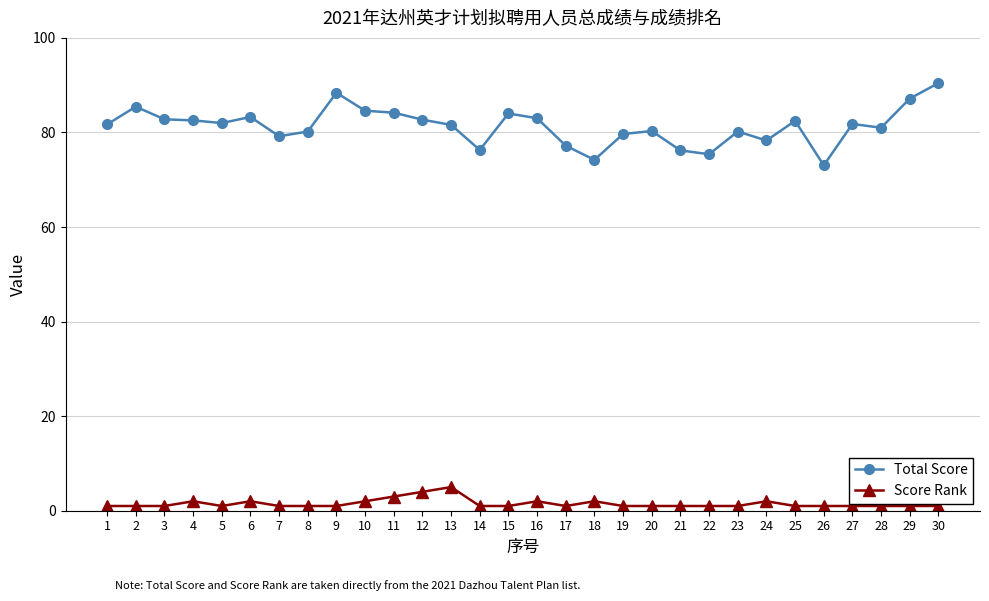

At which category is the sum across all series the highest?

30